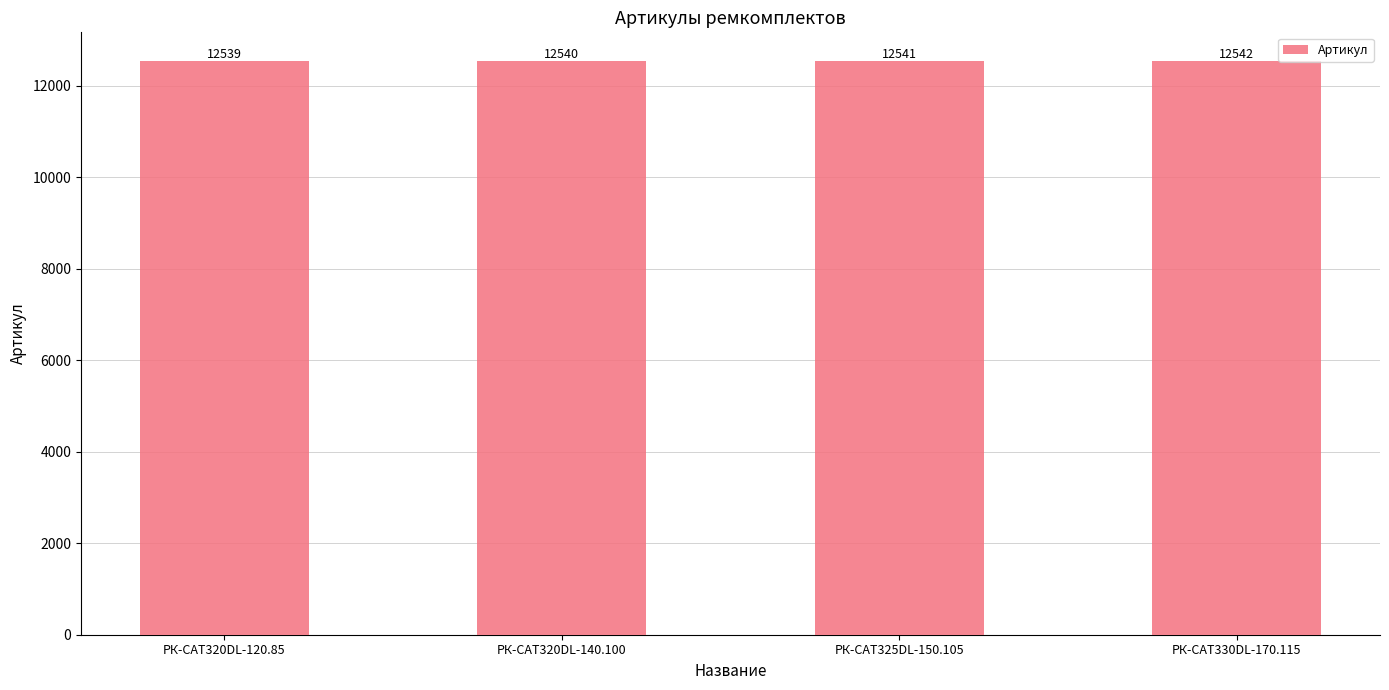

What position from the right is РК-CAT320DL-120.85?

4